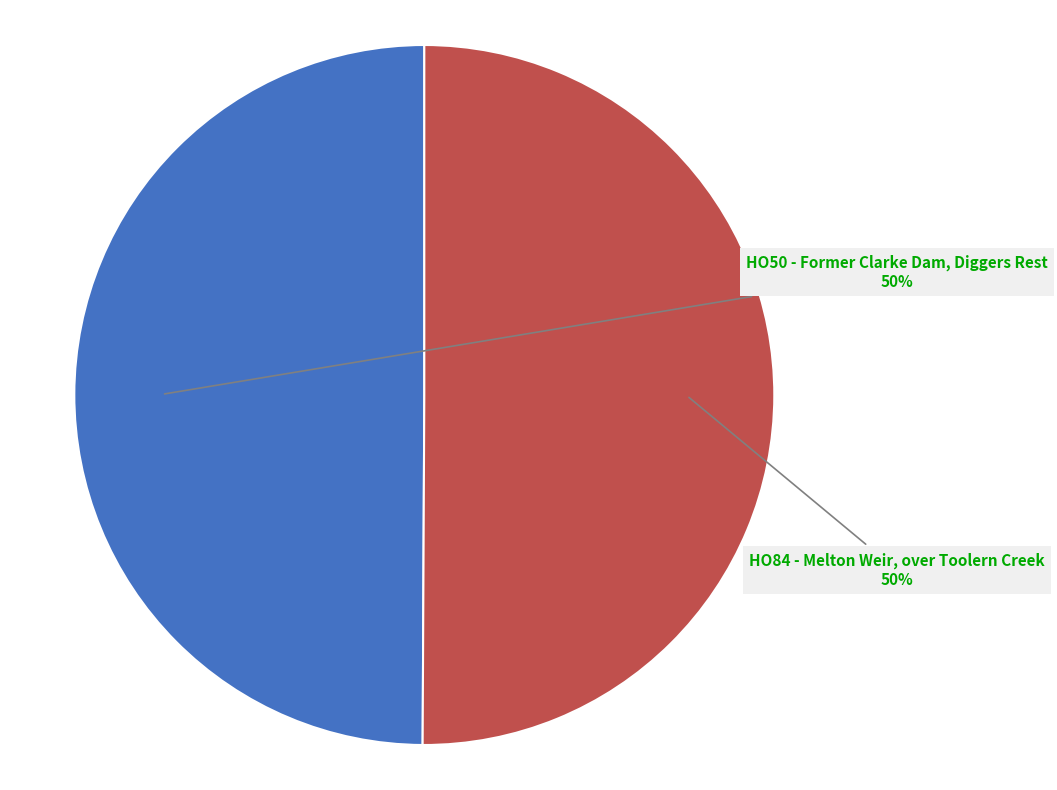

Is it true that HO50 - Former Clarke Dam, Diggers Rest is 50% of the pie?

True